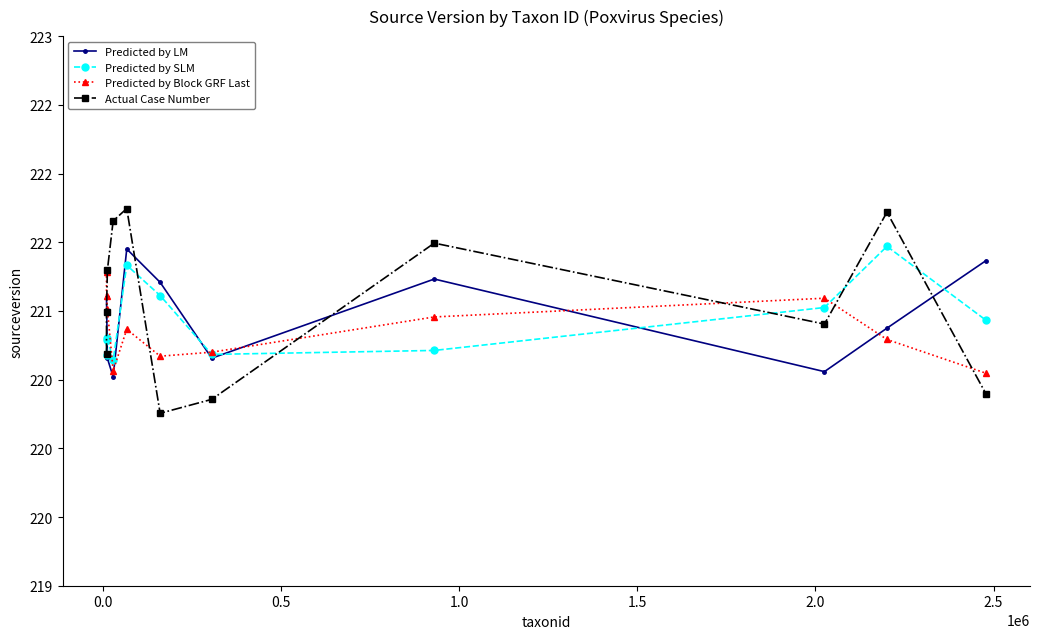

Which series has the largest range (max minus min)?

Actual Case Number